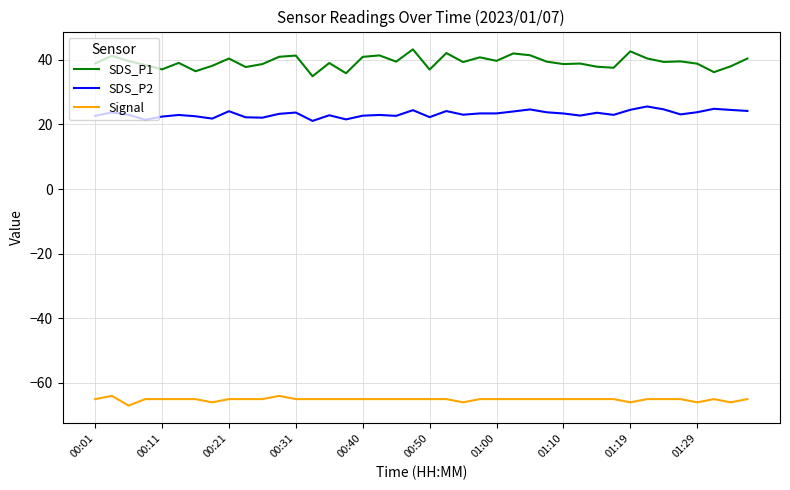

Rank the series by their maximum value, from lowest to highest.

Signal, SDS_P2, SDS_P1